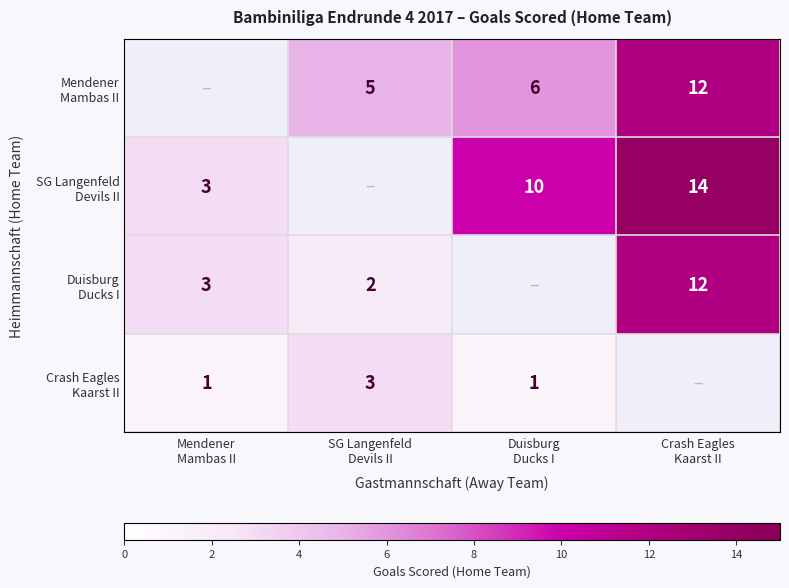

Between Mendener Mambas II and SG Langenfeld Devils II, which series saw the biggest shift?

Crash Eagles Kaarst II